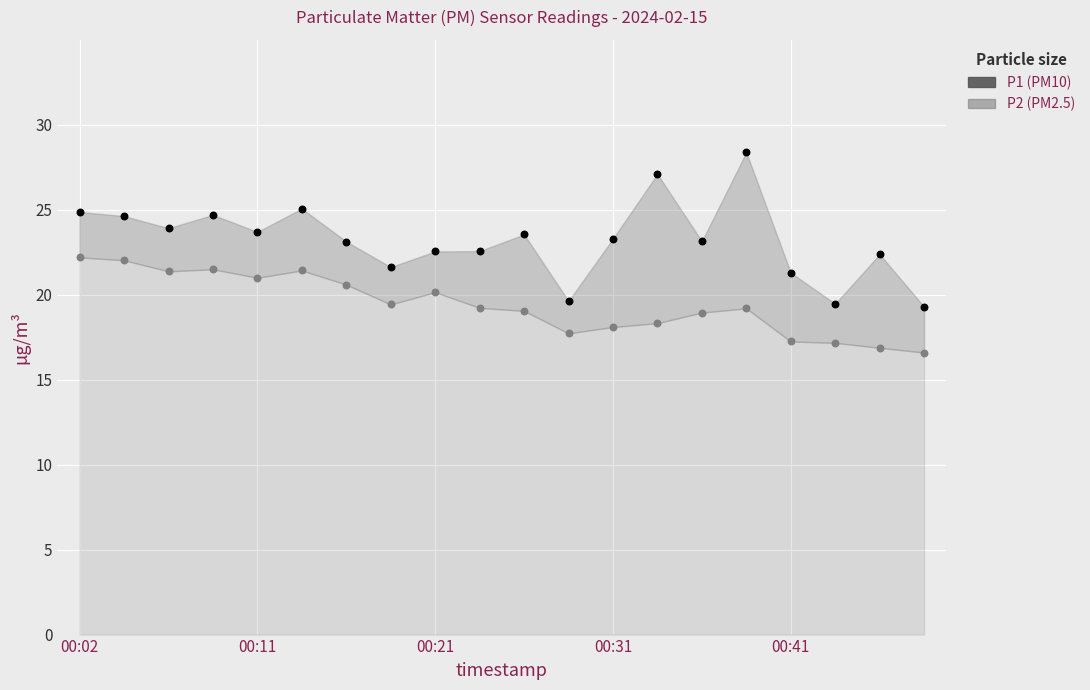

Across all data points, what is the range of Y values (max minus min)?

11.8